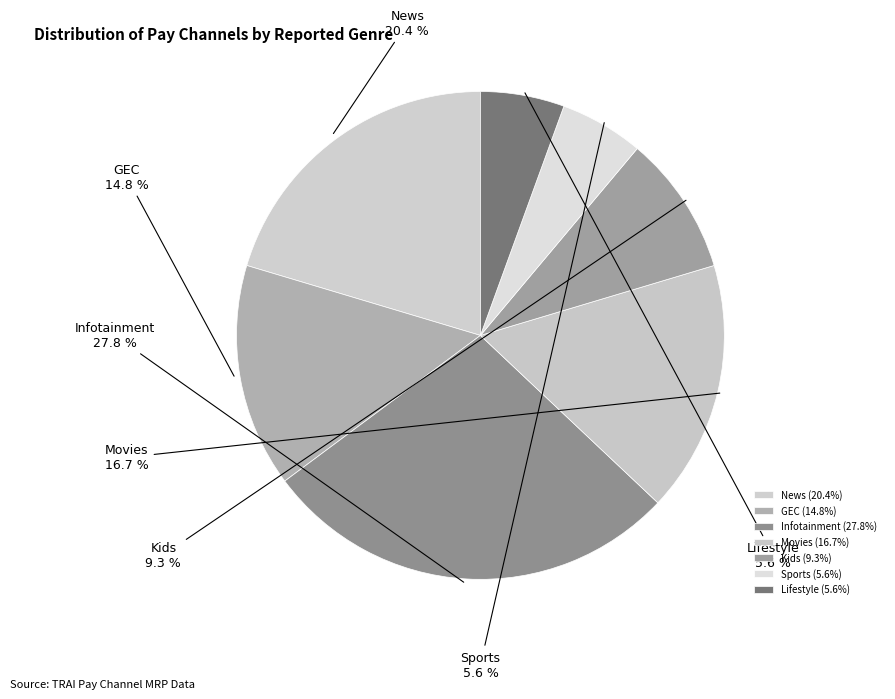

Which has a higher value, Movies or Sports?

Movies